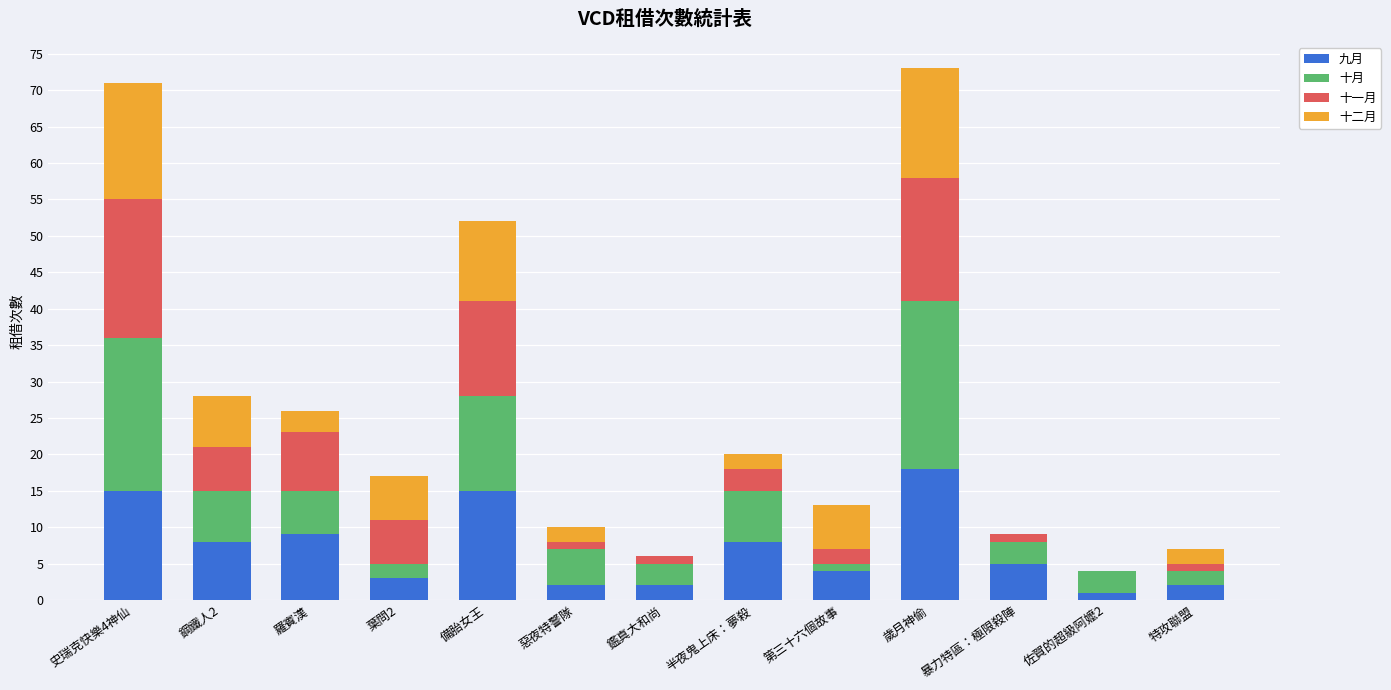

Which category has the highest value in the 九月 series?

歲月神偷